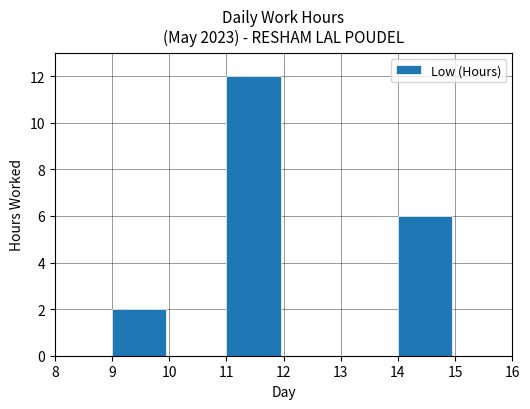

What is the approximate value at 9?

2